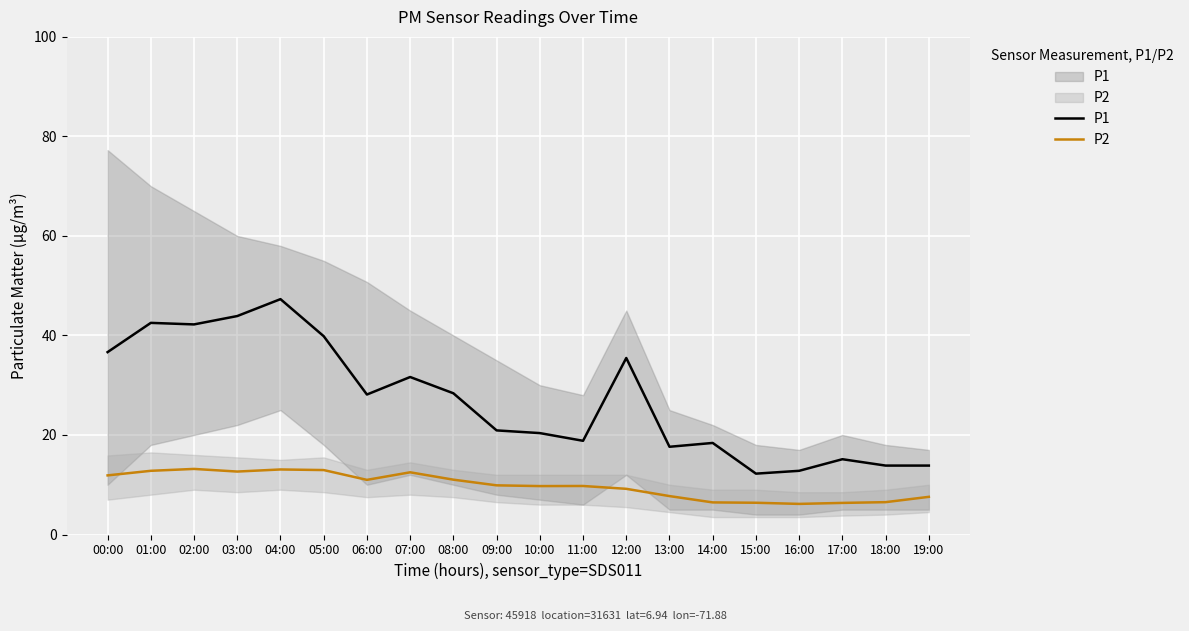

List the labels in order of P1 value, smallest first.

15:00, 16:00, 18:00, 19:00, 17:00, 13:00, 14:00, 11:00, 10:00, 09:00, 06:00, 08:00, 07:00, 12:00, 00:00, 05:00, 02:00, 01:00, 03:00, 04:00